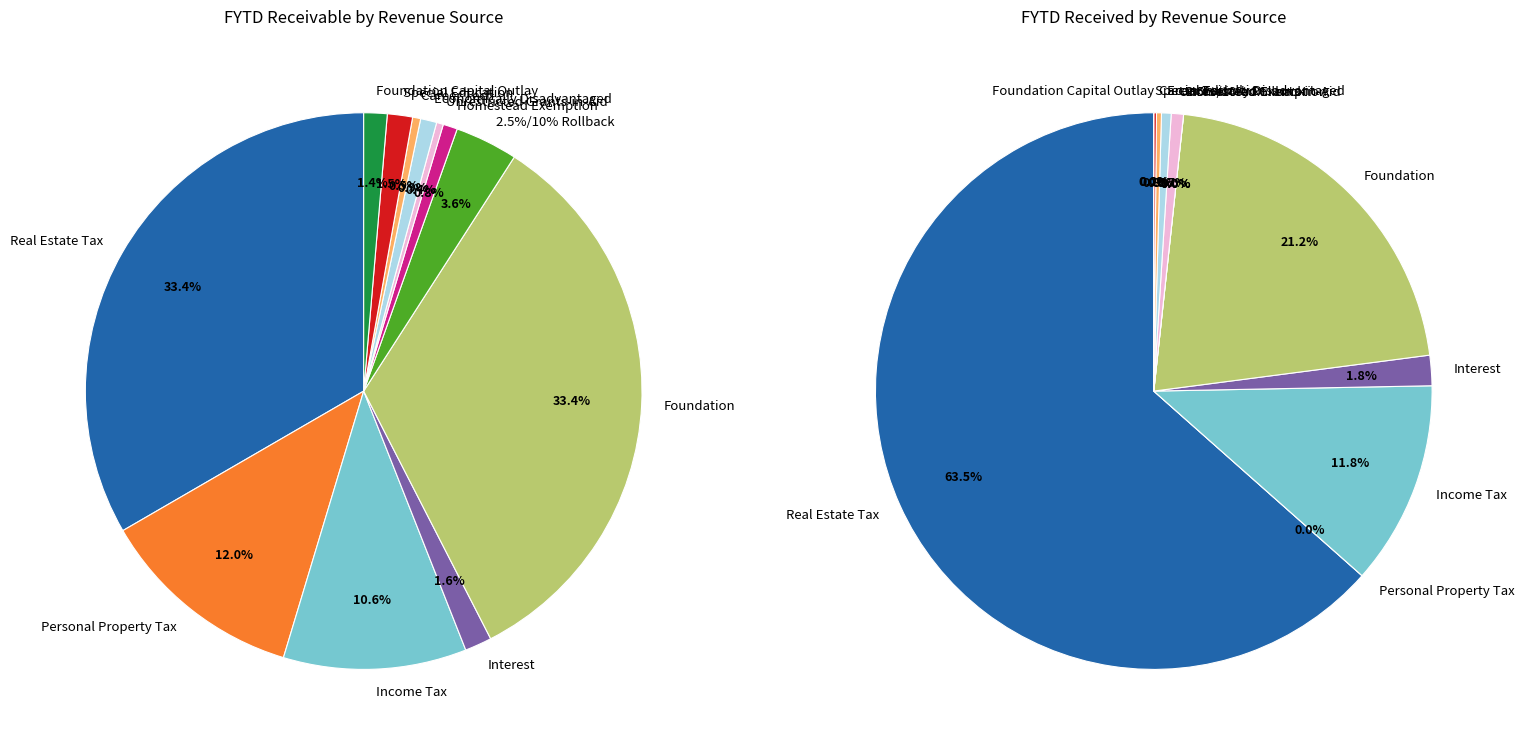

To the nearest percent, what is the difference between the Homestead Exemption and Unrestricted Grants-in-Aid slice percentages?

1%